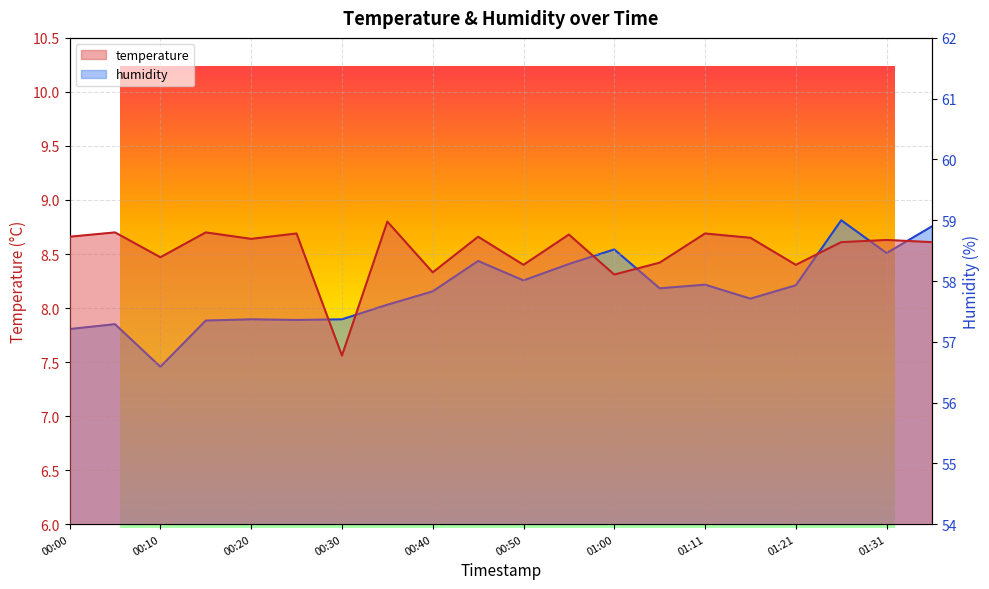

Does the chart display data point markers on the line(s)?

No